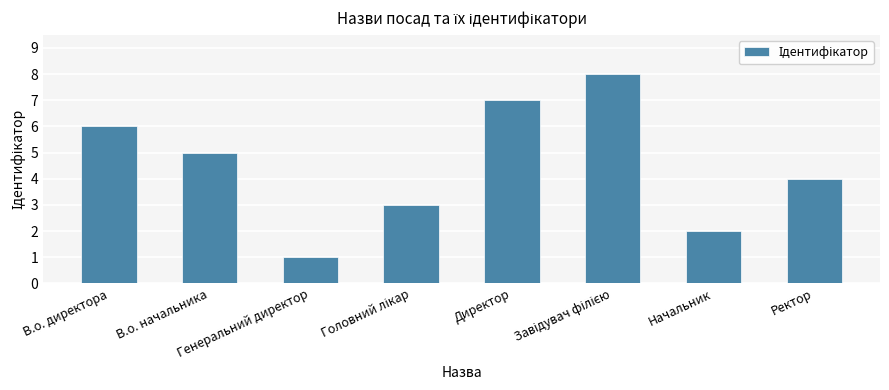

What is the ratio of the value at Генеральний директор to the value at Начальник?

0.5